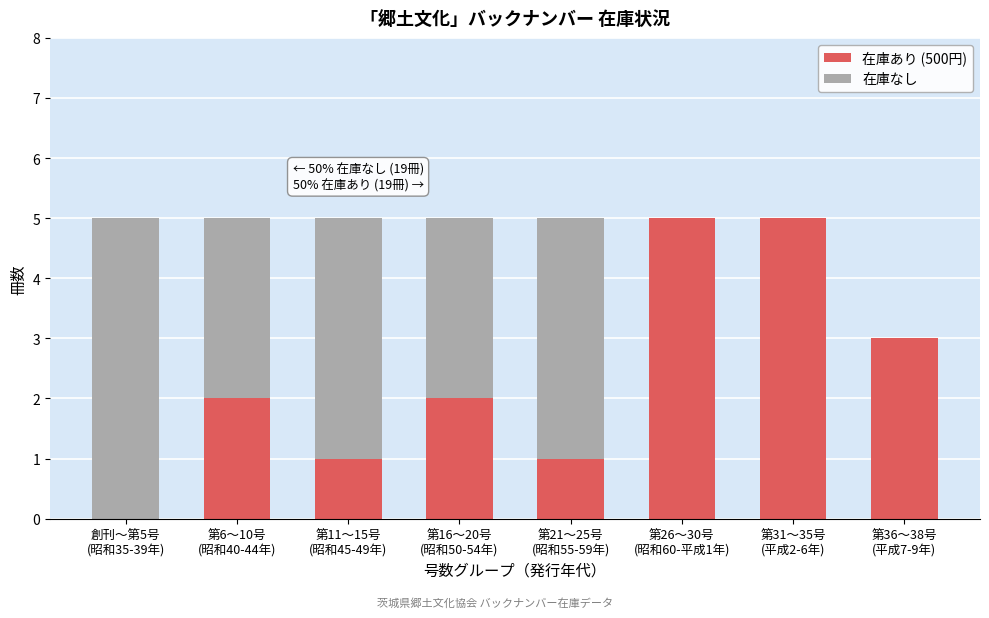

What is the maximum value for 在庫あり (500円)?

5